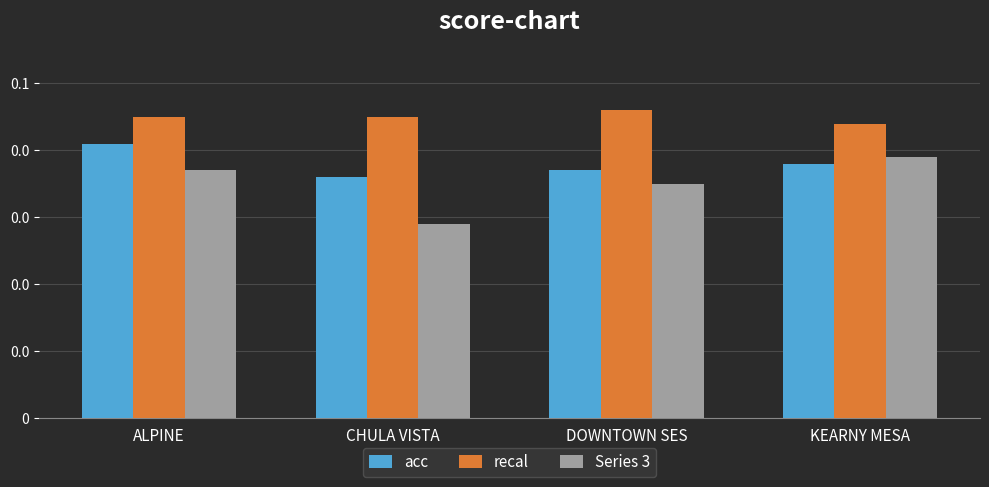

Which series has the largest range (max minus min)?

Series 3